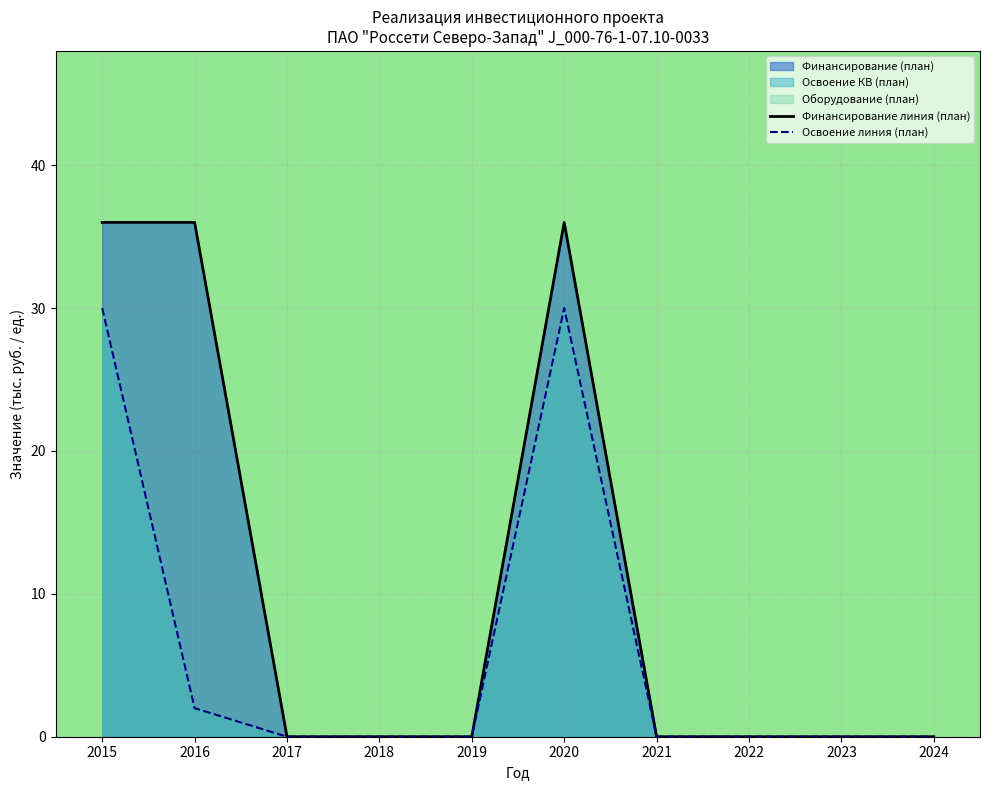

Between 2018 and 2024, which series saw the biggest shift?

Финансирование линия (план)